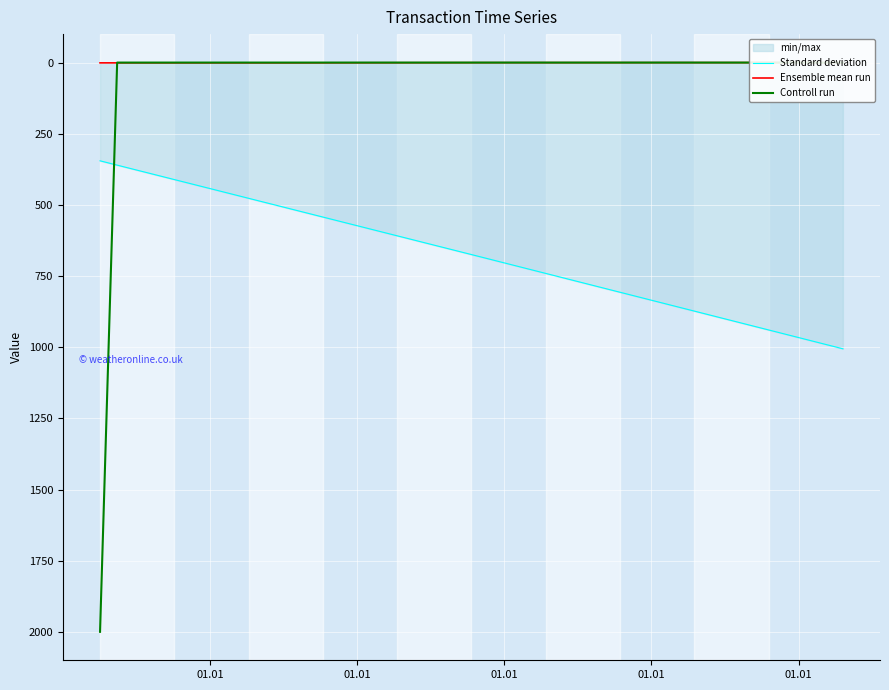

Which series ends up on top after the final intersection of Standard deviation and Controll run?

Standard deviation